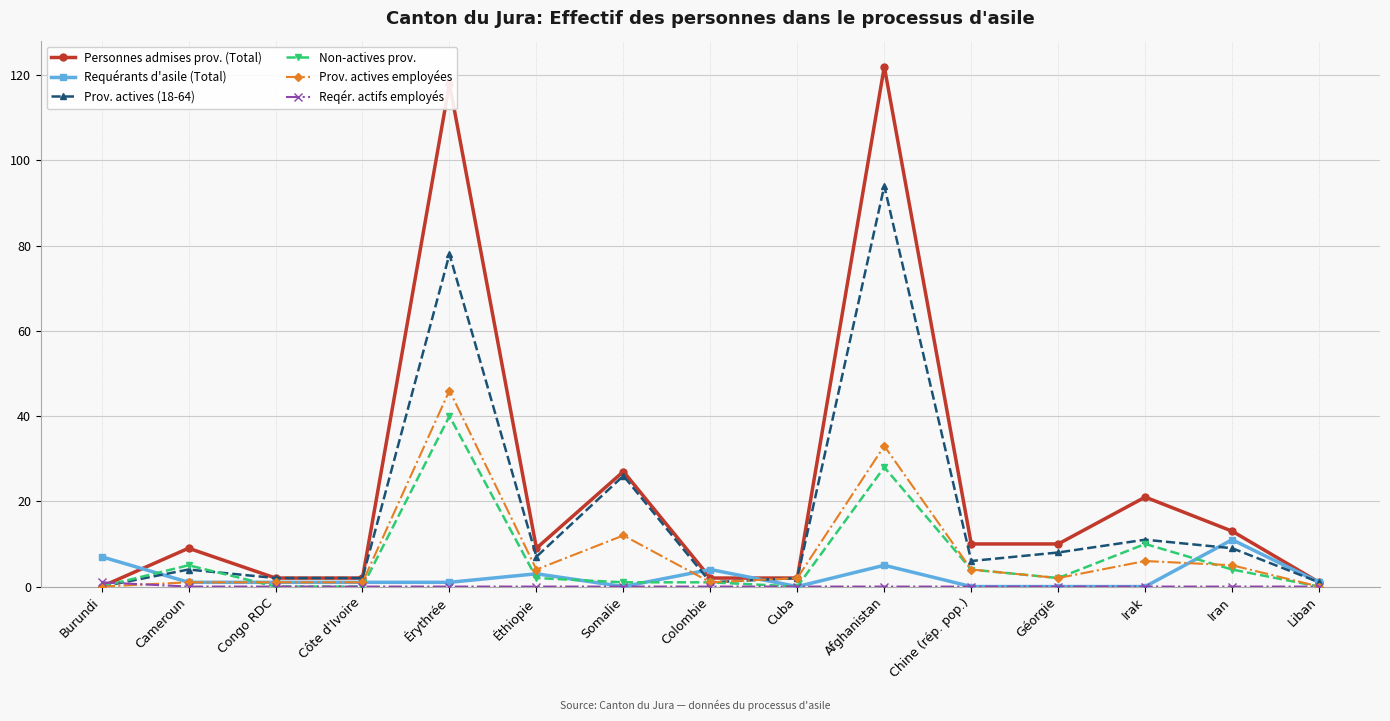

What is the difference between the maximum and minimum values in the Non-actives prov. series?

40